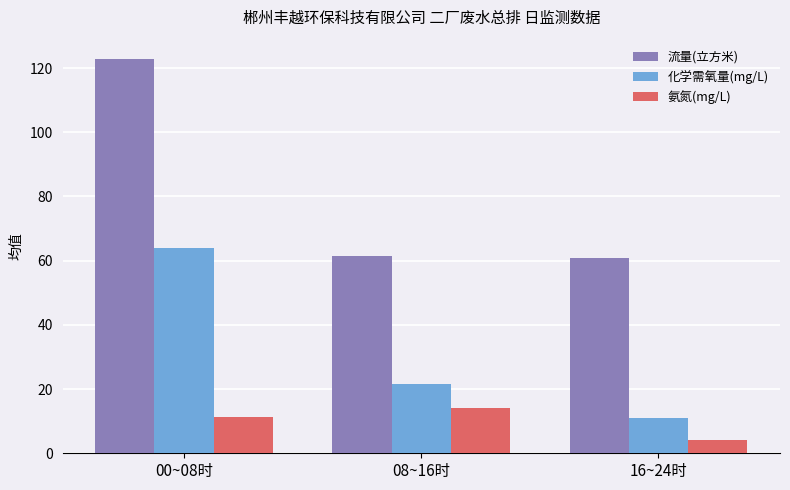

At which category is the sum across all series the highest?

00~08时